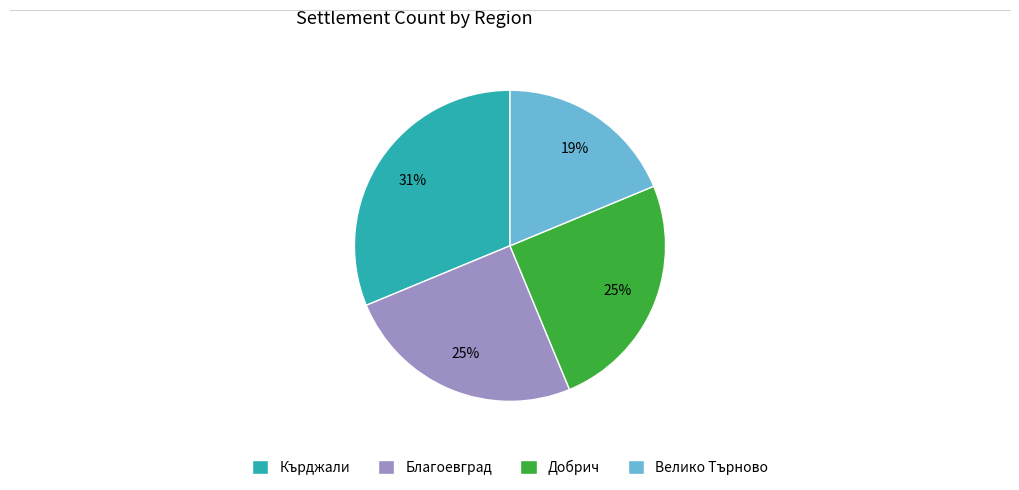

How many slices are in this pie chart?

4